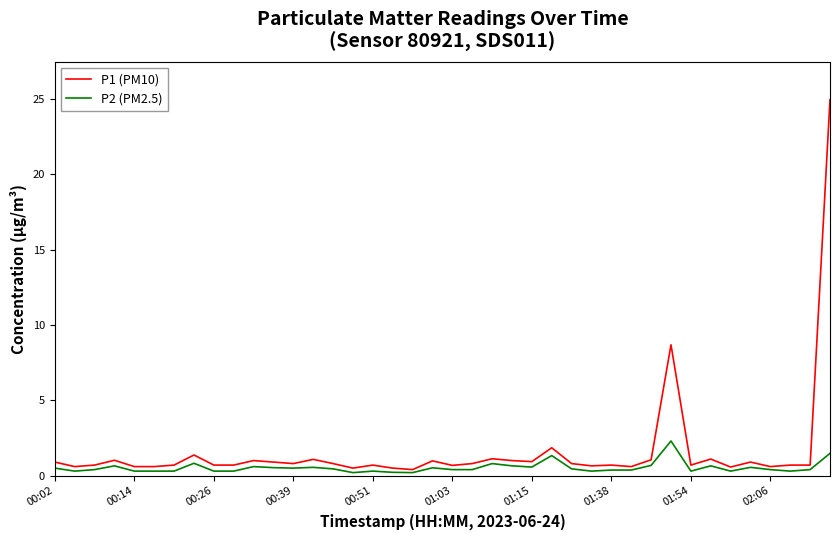

Which series has the widest spread of values?

P1 (PM10)